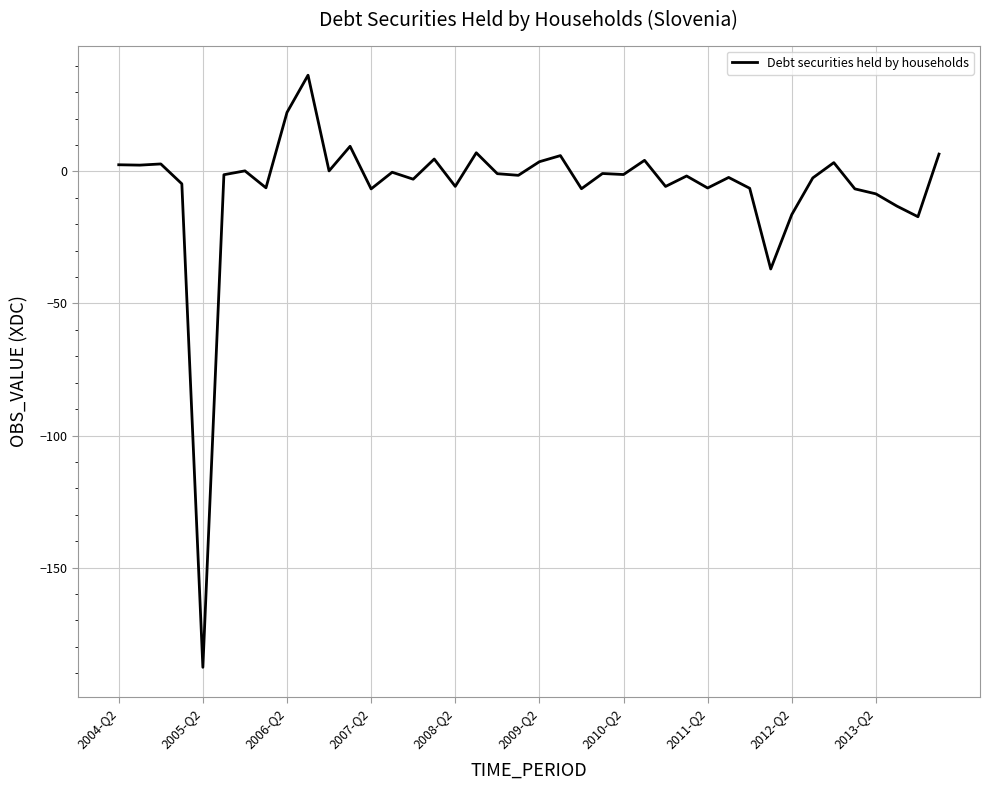

What is the difference between the maximum and minimum values?

224.2